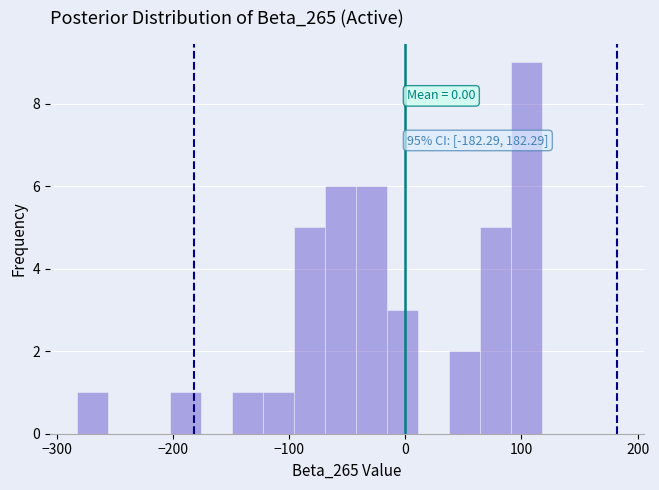

Read against the x-axis, roughly where is the centre of the tallest bar?

100